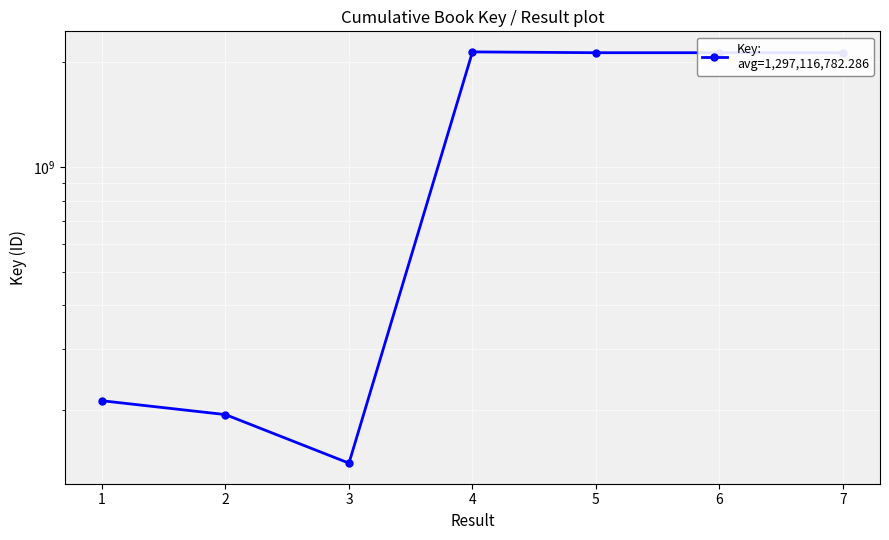

What is the ratio of the value at 4 to the value at 2?

11.1